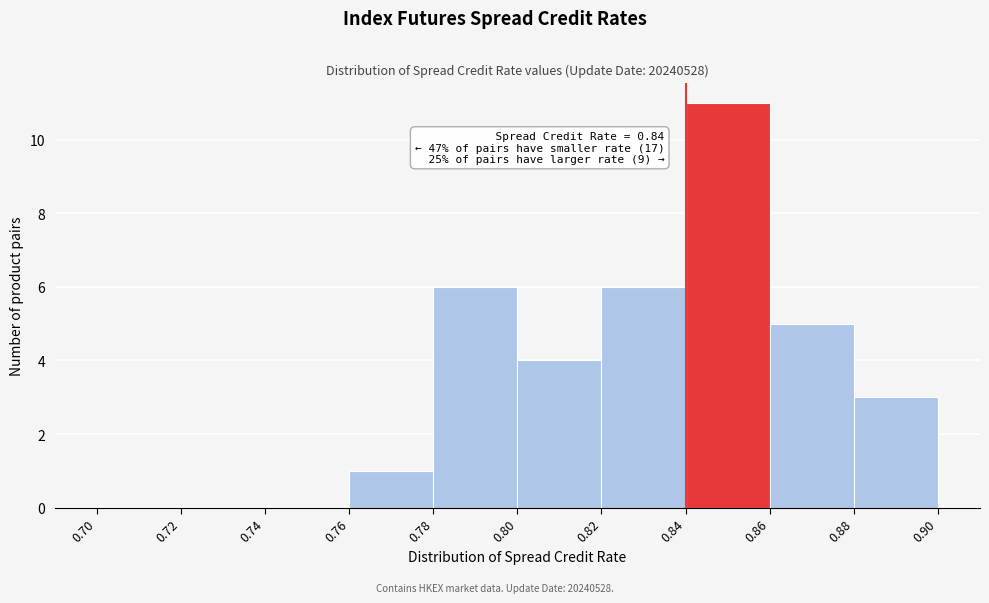

Over which range of the x-axis is the bar tallest?

0.84 to 0.86